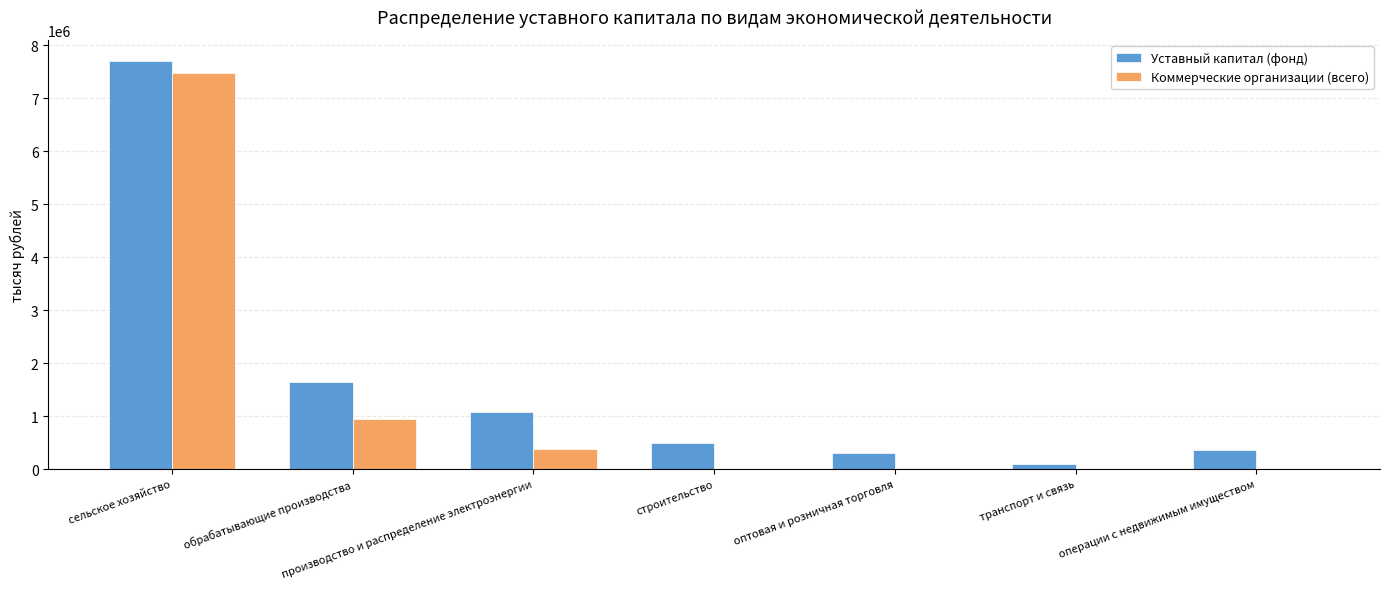

Where does the Коммерческие организации (всего) series first go above 13402?

сельское хозяйство